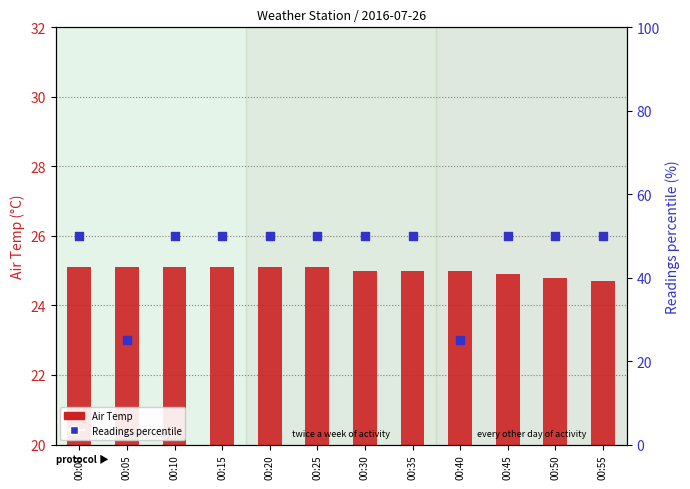

Is the value of Readings percentile at 00:00 greater than the value of Air Temp at 00:25?

Yes